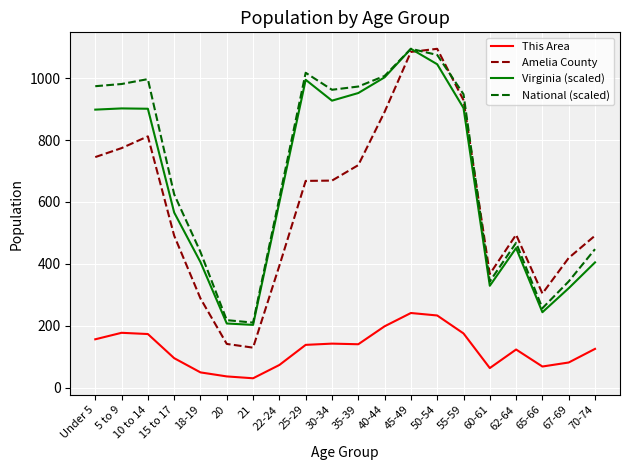

What is the difference between the National (scaled) values at 5 to 9 and 18-19?

543.1